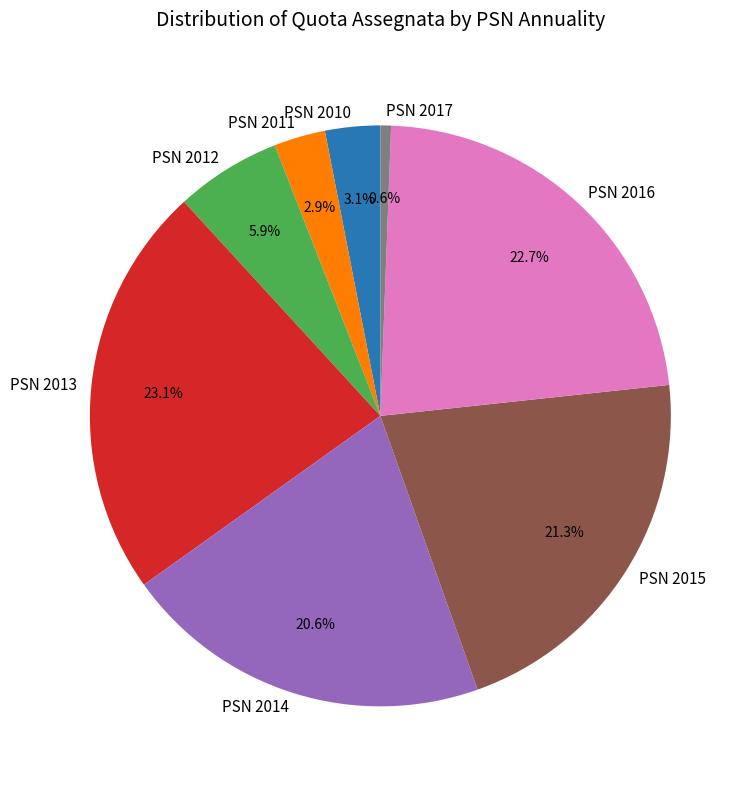

Which slice is the smallest?

PSN 2017